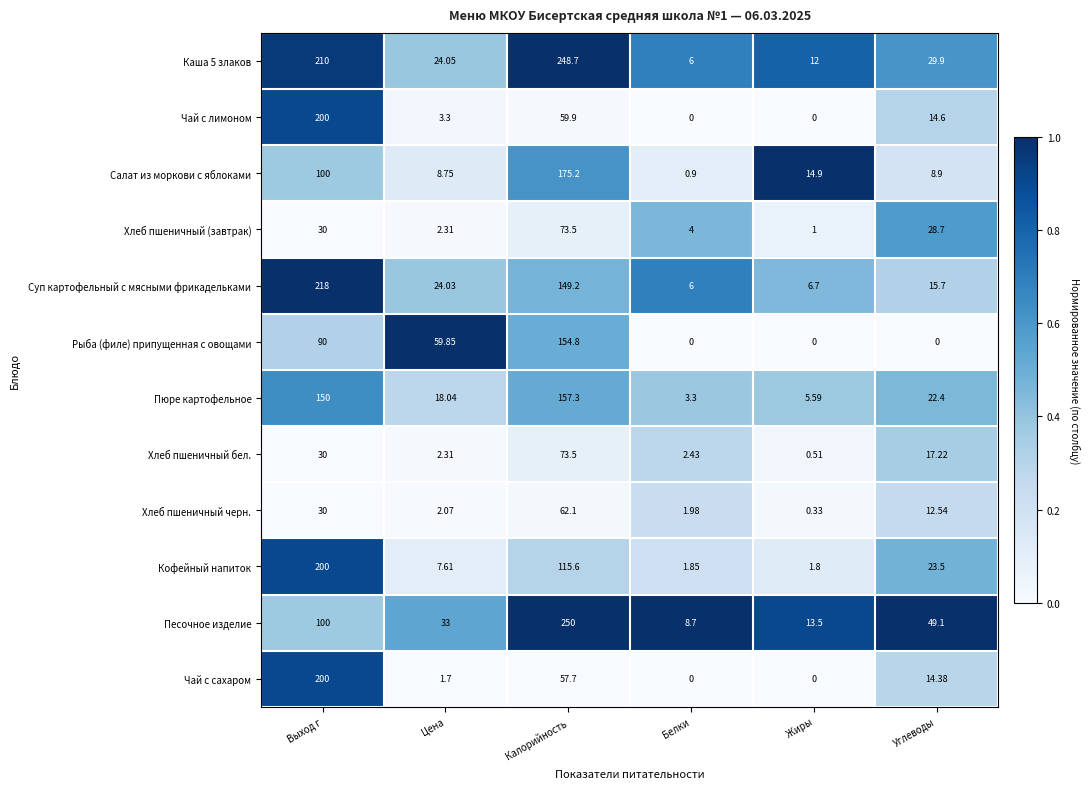

List the labels in order of Пюре картофельное value, smallest first.

Белки, Жиры, Цена, Углеводы, Выход г, Калорийность